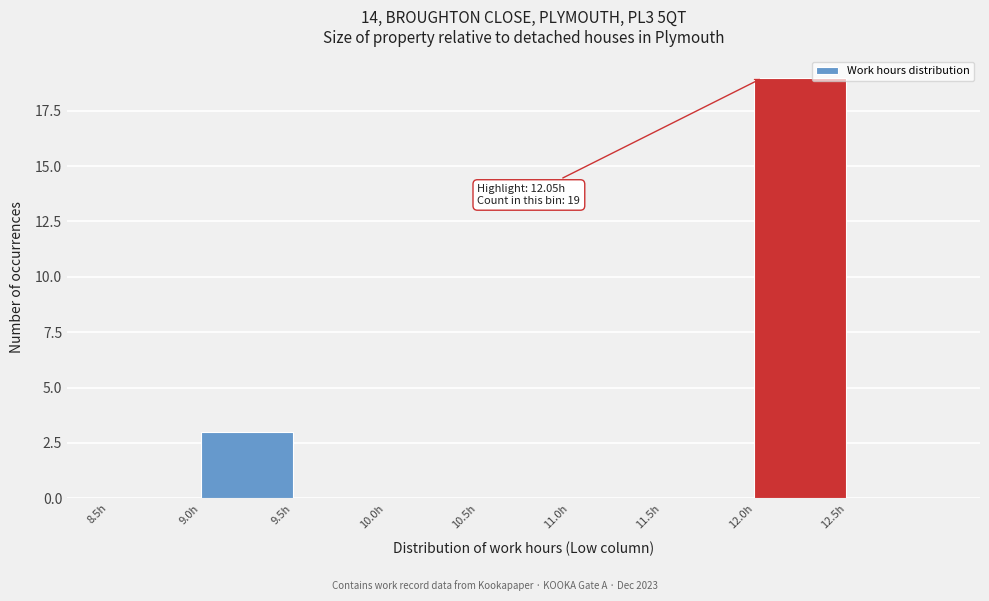

Which range on the x-axis has the tallest bar?

12.0 to 12.5